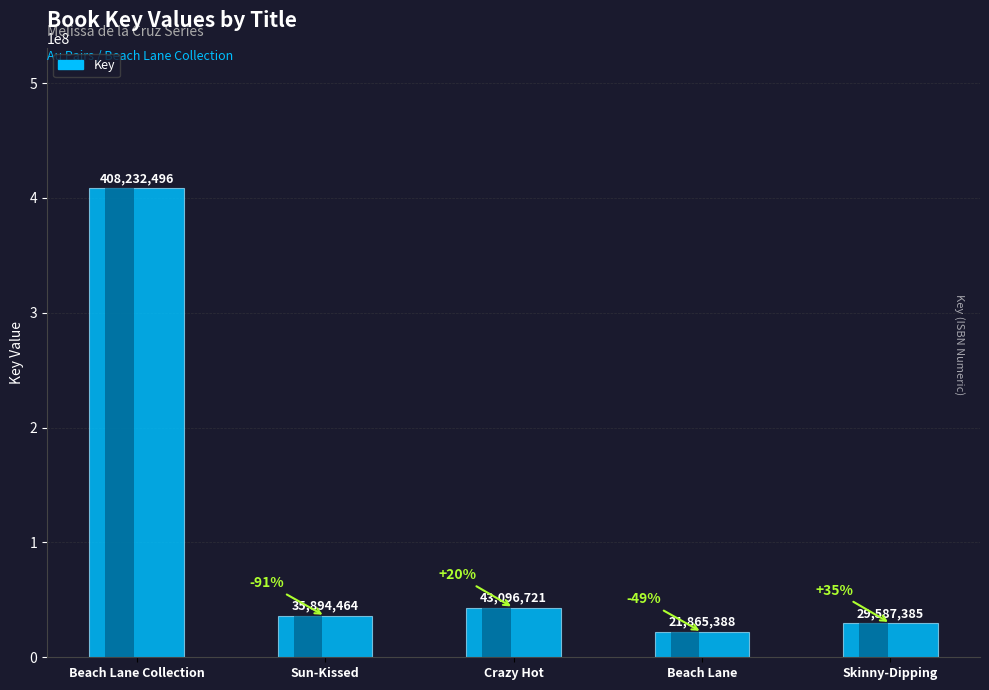

At which label does the data first exceed 35894464?

Beach Lane Collection